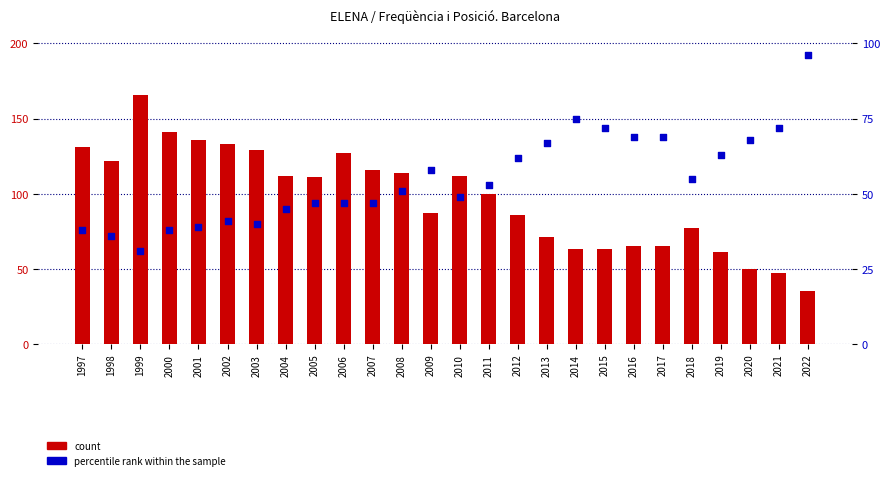

Is the value of percentile rank within the sample at 2019 greater than the value of count at 2007?

No